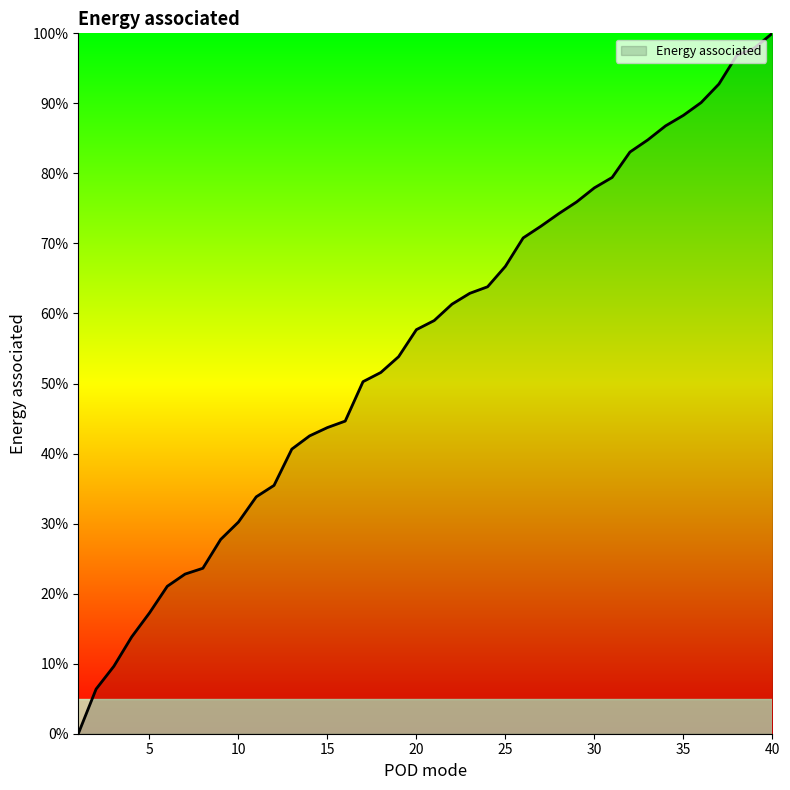

What is the maximum value shown in the chart?

100.0